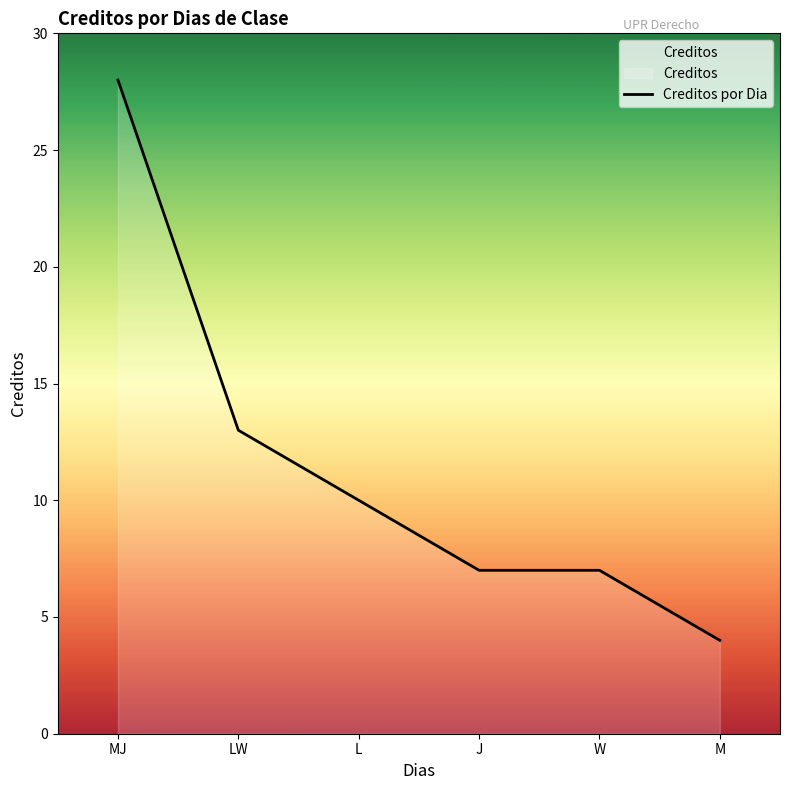

How many data points are less than 10?

3